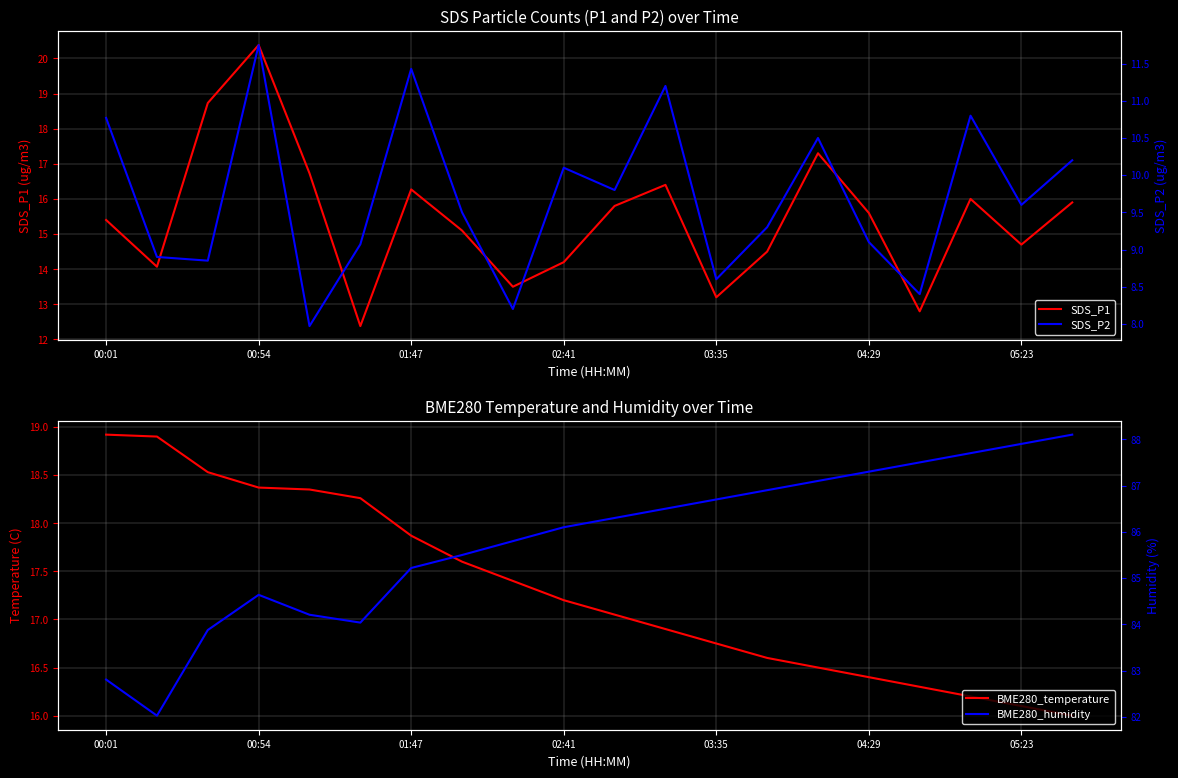

Which category has the highest value in the SDS_P1 series?

00:54